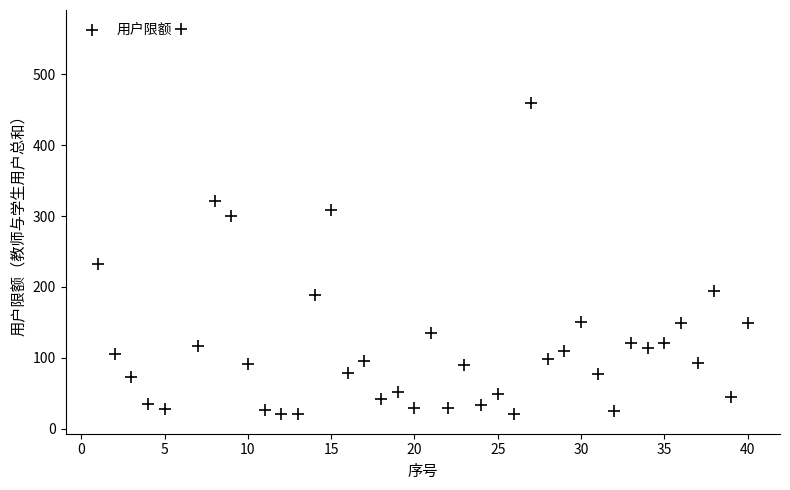

What Y value in the scatter plot is closest to 291?

300.5